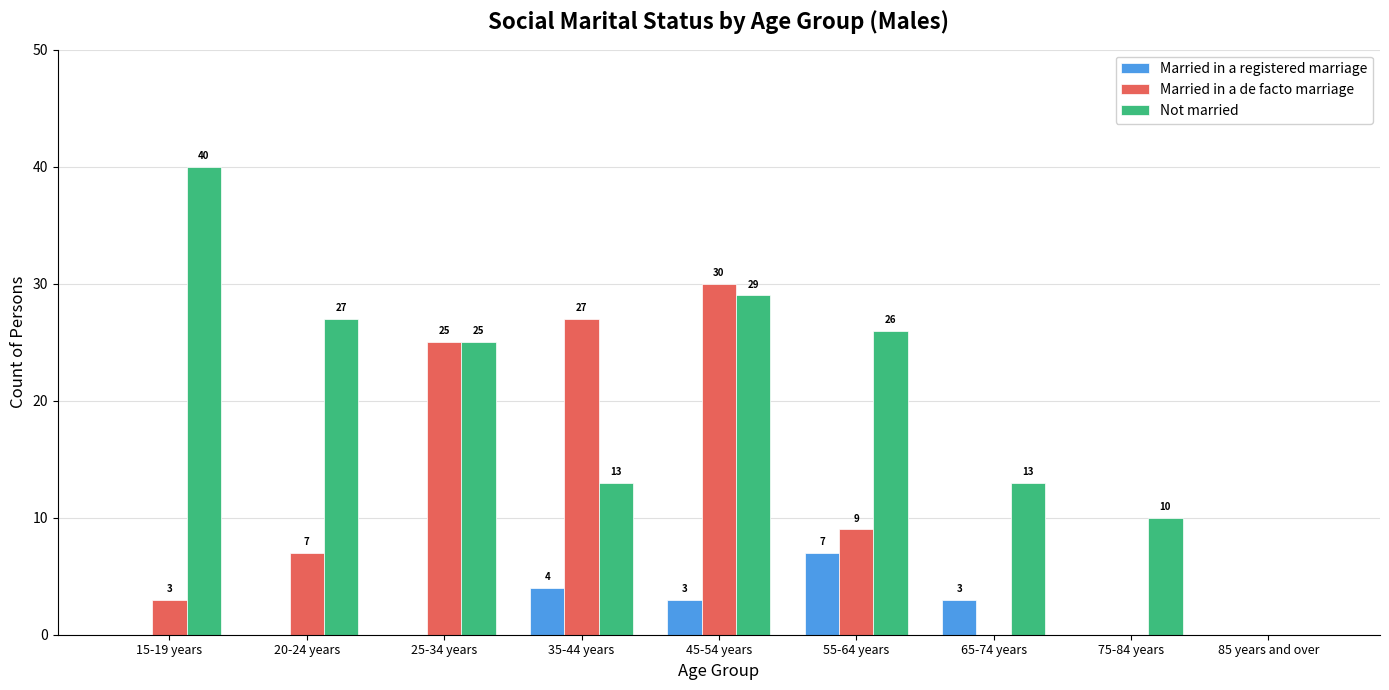

What is the average value of the Married in a registered marriage series?

2